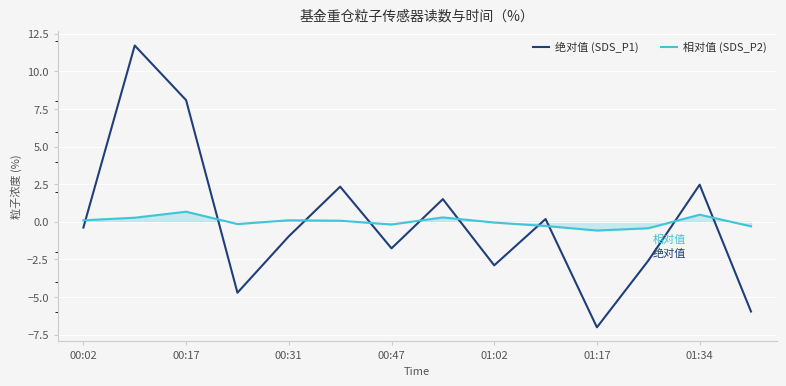

How many lines are shown in the chart?

2